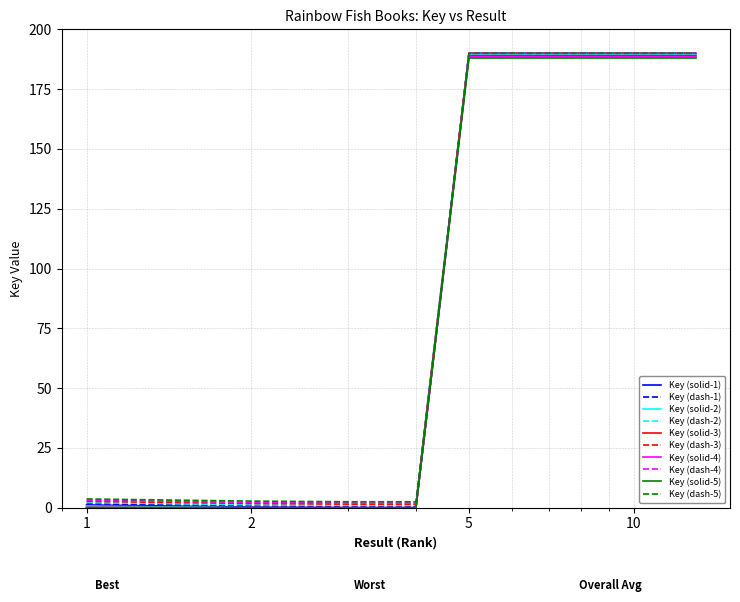

What is the maximum value shown in the chart?

190.0